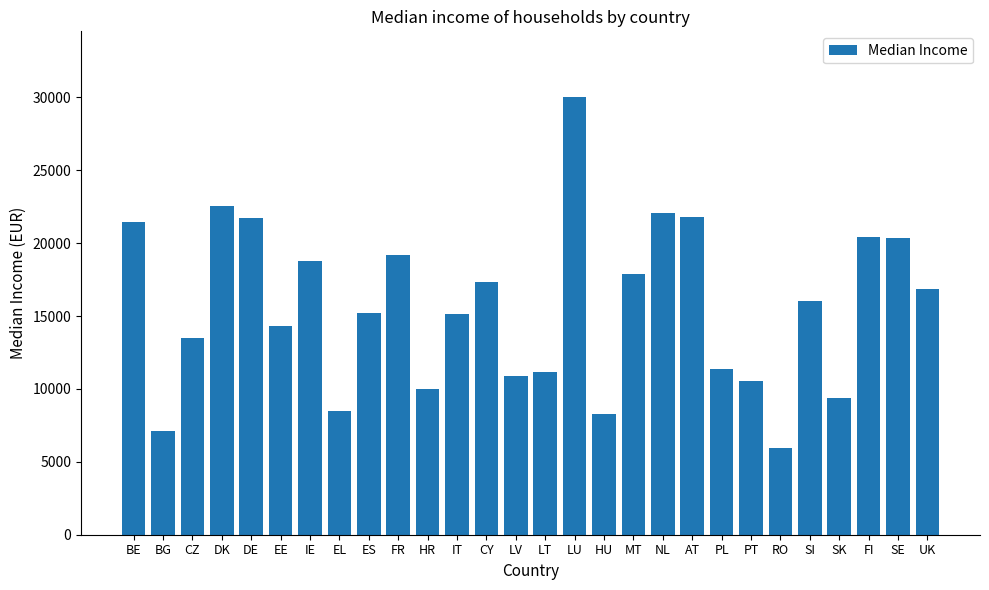

Between CZ and IT, which is larger?

IT